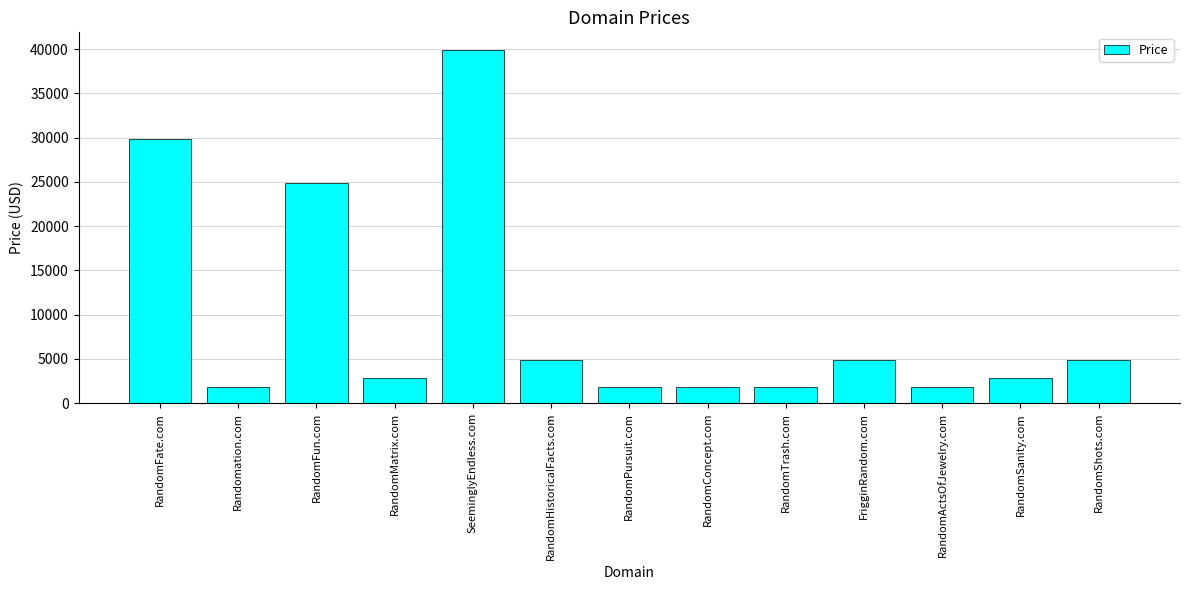

What is the average value?

9580